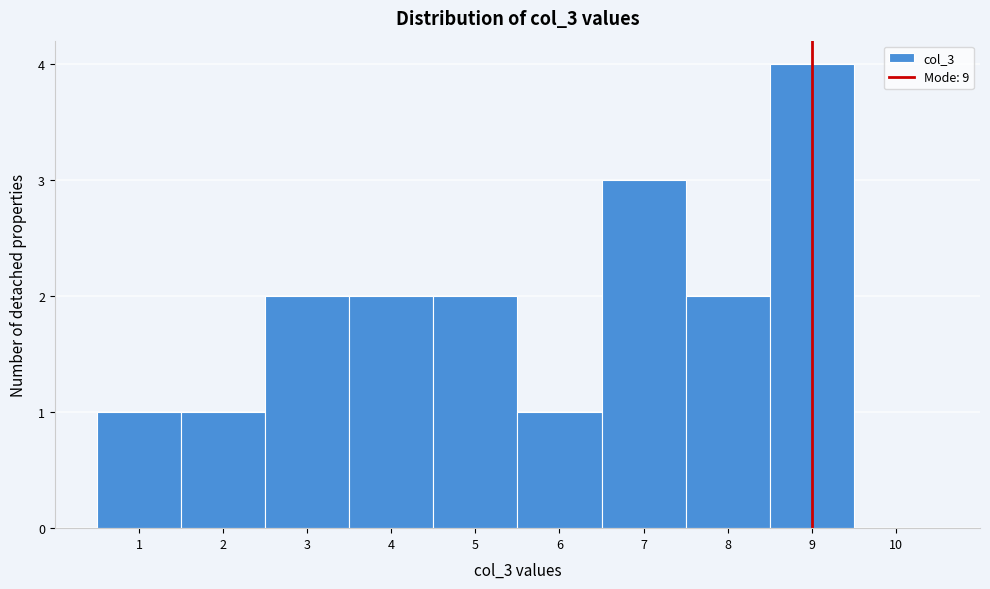

Reading left to right, list every bar in this chart as the range it spans on the x-axis followed by its height. The values are not printed on the chart, so give them approximately, as read against the axis.

0.5 to 1.5: 1
1.5 to 2.5: 1
2.5 to 3.5: 2
3.5 to 4.5: 2
4.5 to 5.5: 2
5.5 to 6.5: 1
6.5 to 7.5: 3
7.5 to 8.5: 2
8.5 to 9.5: 4
9.5 to 10.5: 0